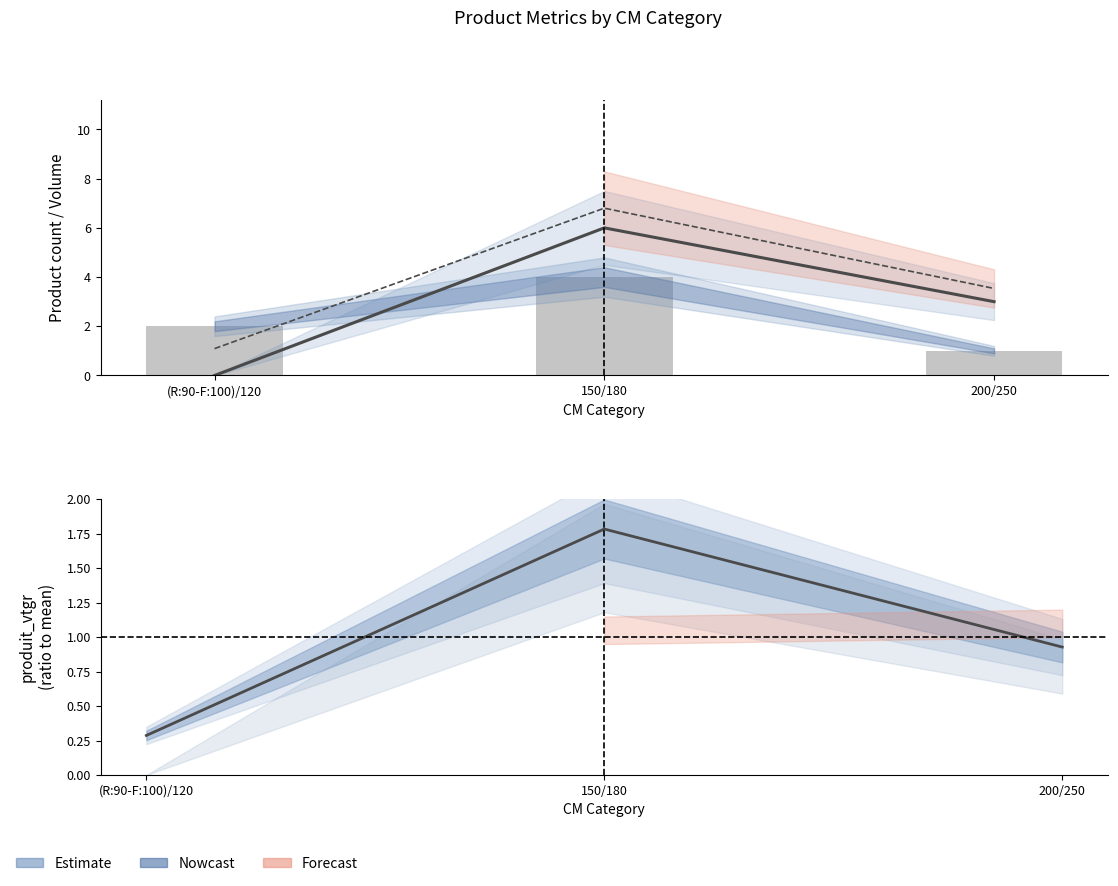

What is the total value across all series at 200/250?

8.5